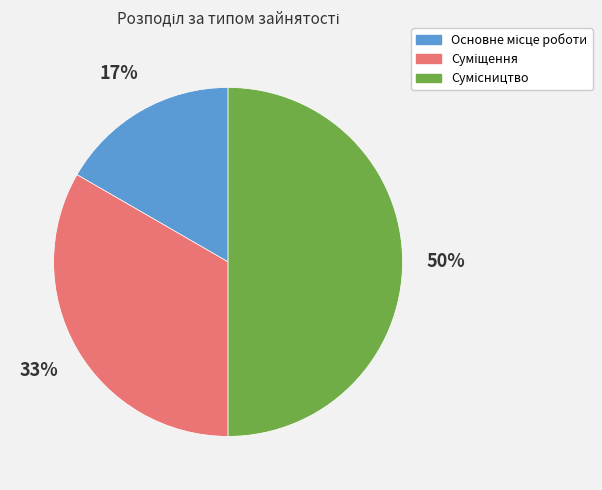

To the nearest percent, what is the difference between the largest and smallest slice percentages?

33%